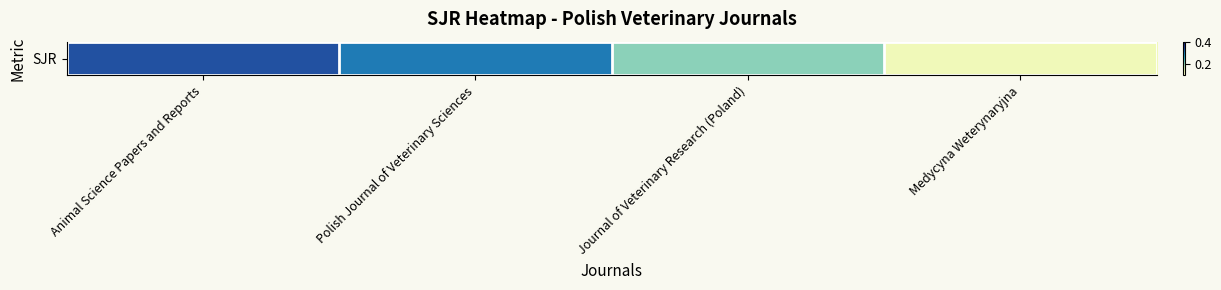

List the labels in order of value, smallest first.

Medycyna Weterynaryjna, Journal of Veterinary Research (Poland), Polish Journal of Veterinary Sciences, Animal Science Papers and Reports